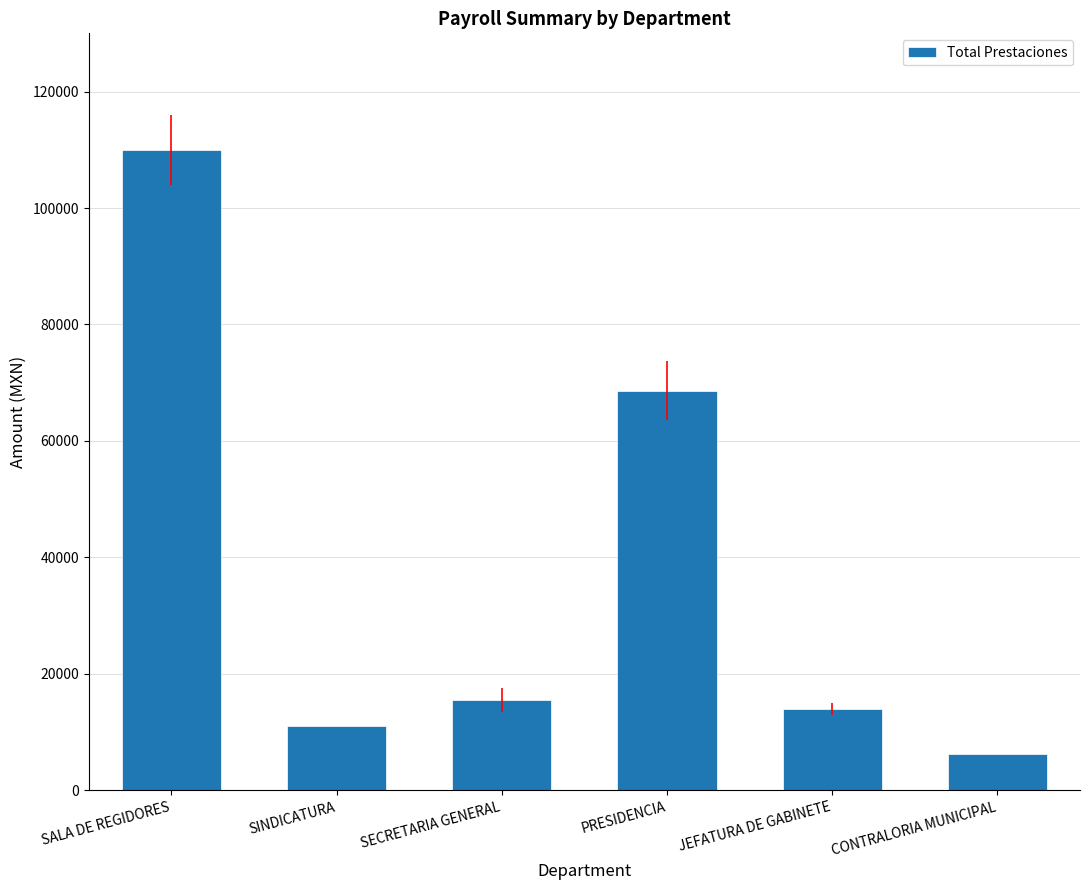

Approximately how many times larger is the value at CONTRALORIA MUNICIPAL compared to SINDICATURA?

0.6